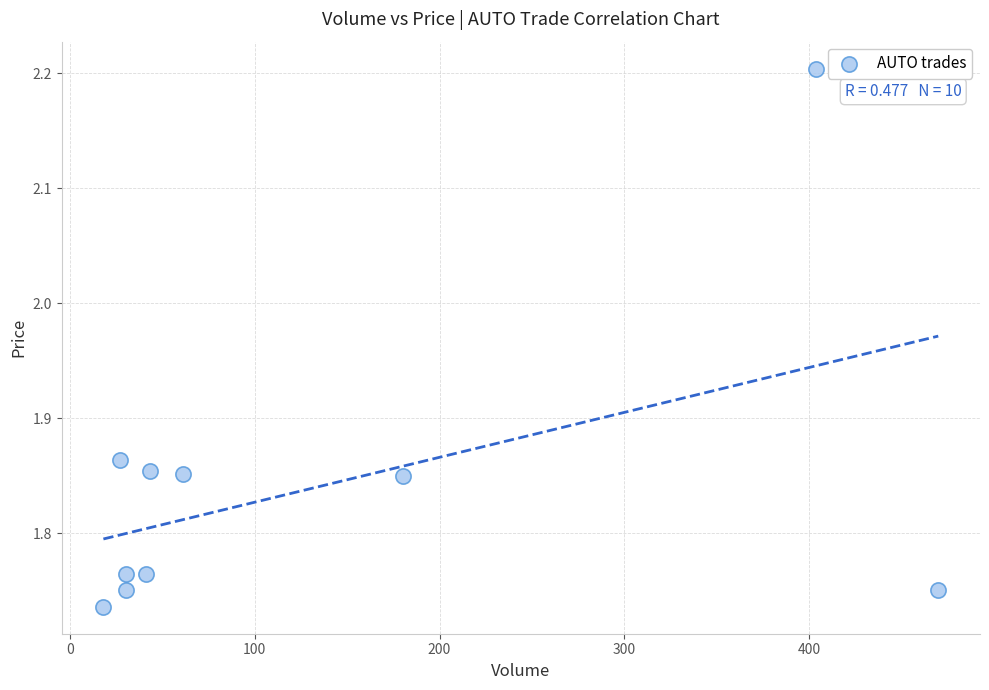

What is the range of Y values (max minus min)?

0.5